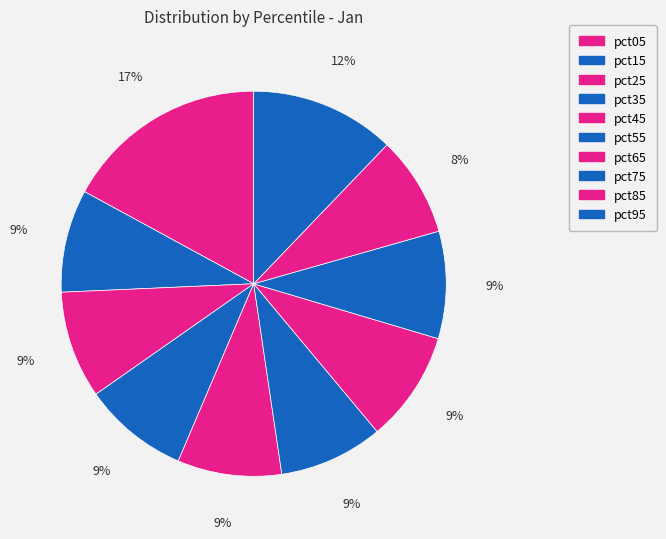

Count the number of slices in the pie.

10